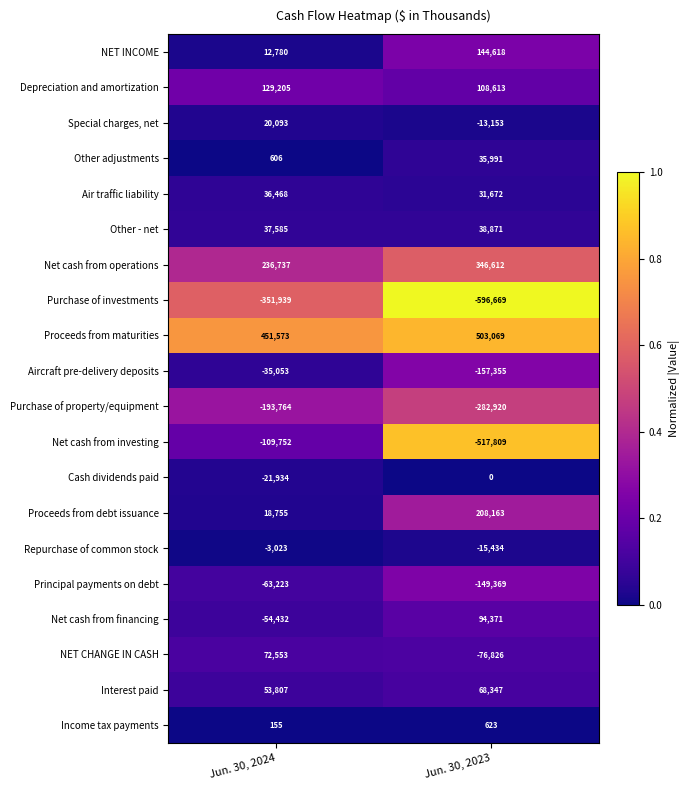

The Net cash from operations series shows 562769 at Jun. 30, 2023. True or false?

False